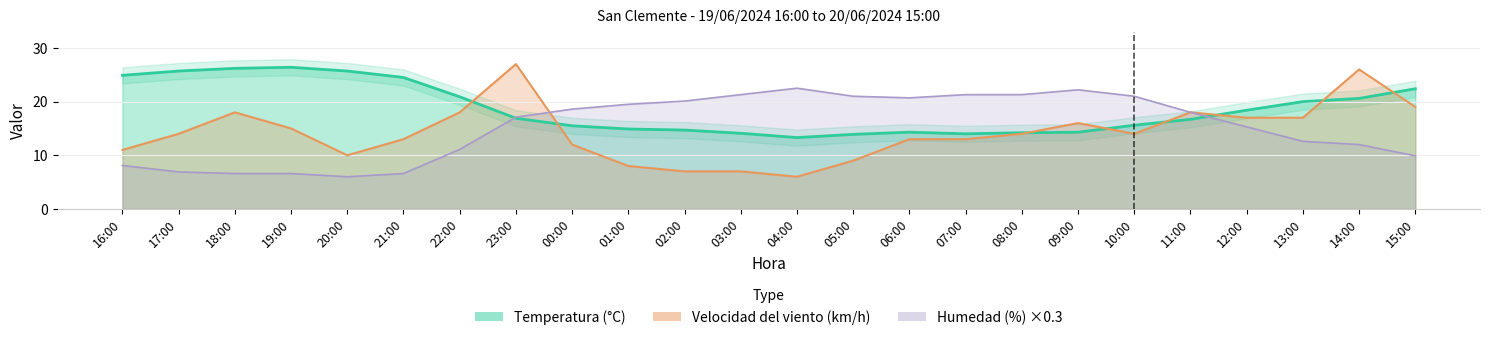

List the series in order of their peak value, highest first.

Velocidad del viento (km/h), Temperatura (°C), Humedad (%)